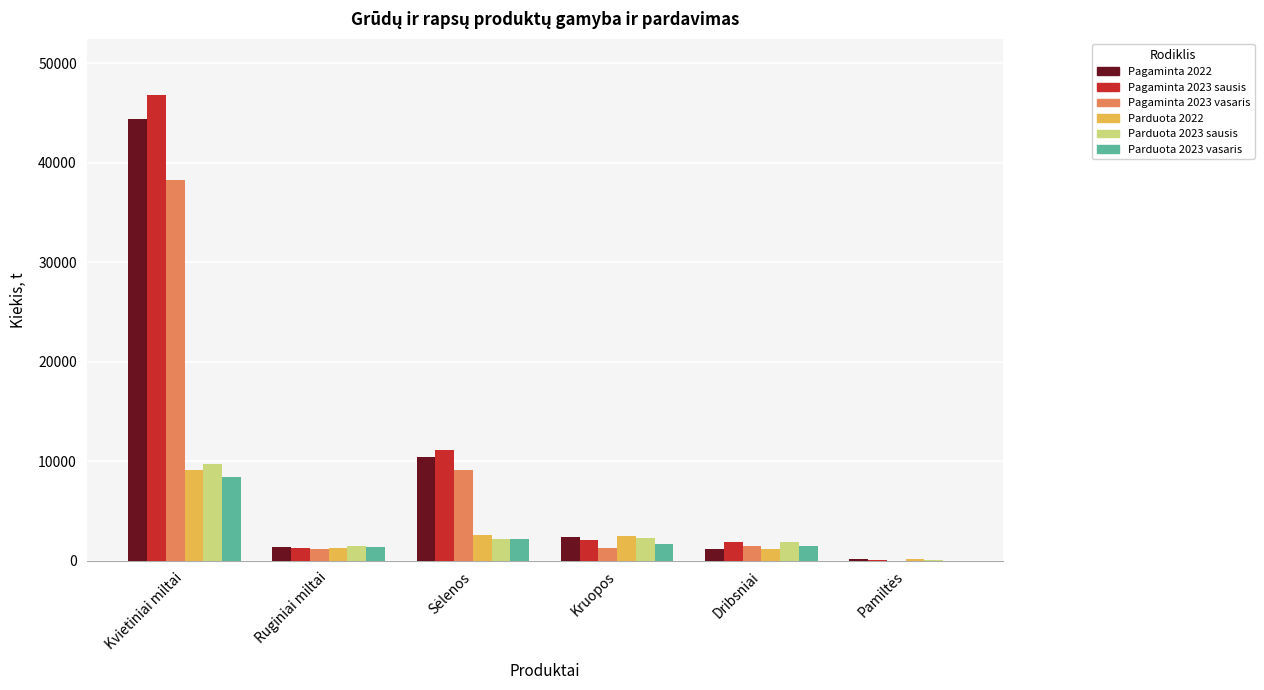

What is the sum of the Pagaminta 2023 sausis values at Ruginiai miltai and Kruopos?

3355.6